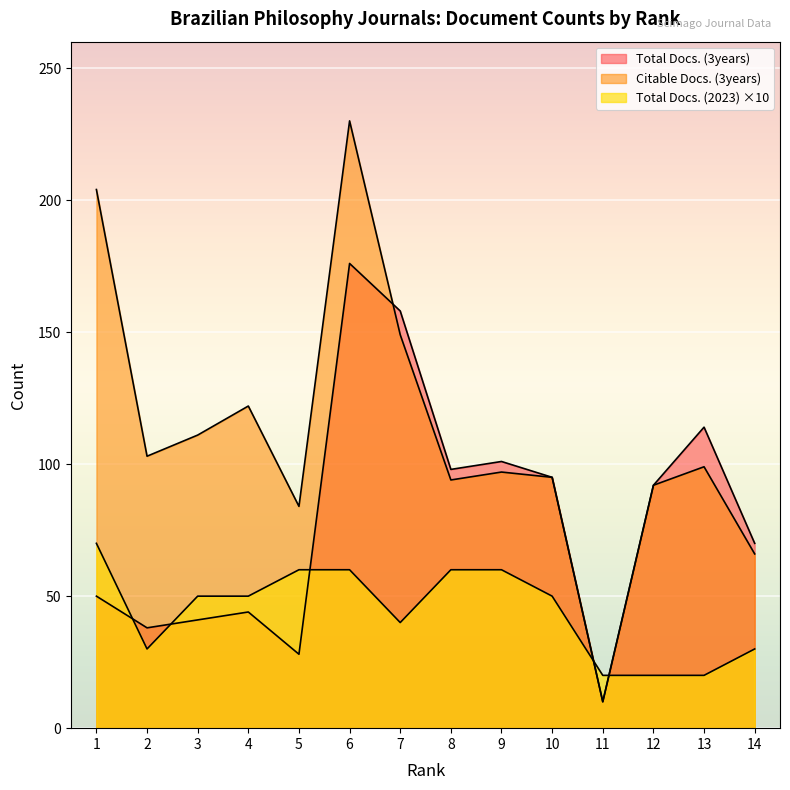

The value of Total Docs. (3years) at 5 is 28. True or false?

True